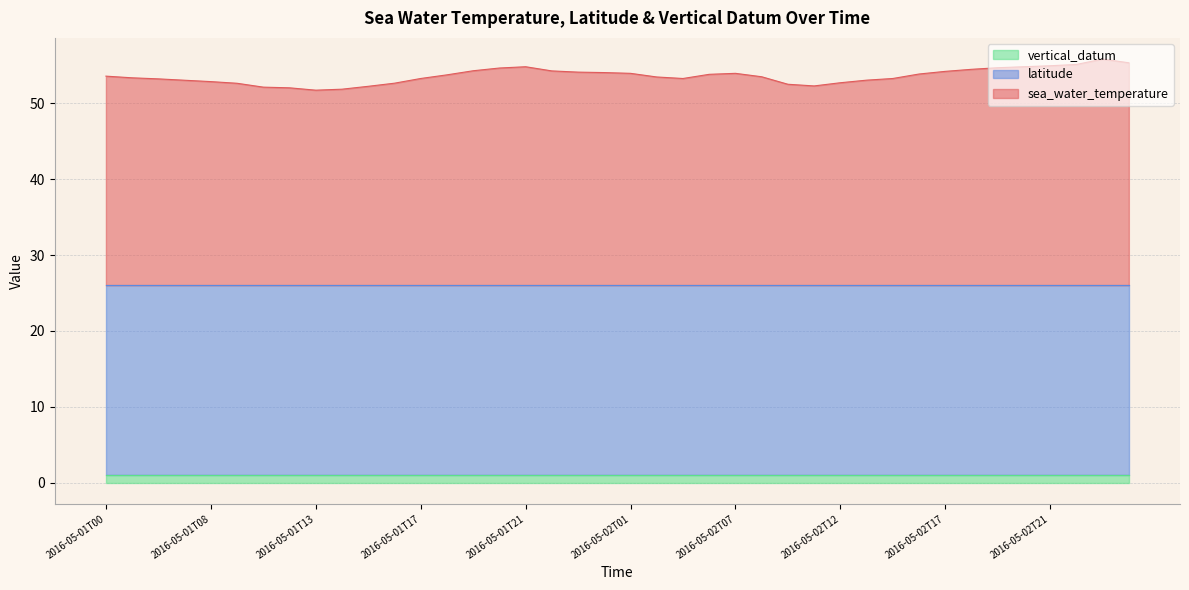

What is the average value of the sea_water_temperature series?

27.6